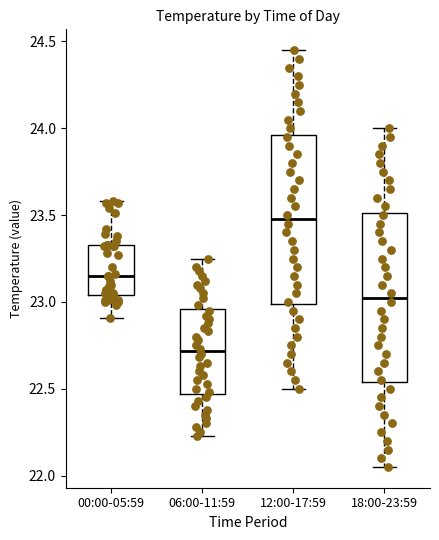

Reading left to right, read every box against the y-axis: the position of its median line, the range the box covers, and the ends of its whiskers. The values are not printed on the chart, so give them approximately, as read against the axis.

00:00-05:59: median 23.15, box 23.05 to 23.35, whiskers 22.90 to 23.60
06:00-11:59: median 22.70, box 22.45 to 22.95, whiskers 22.25 to 23.25
12:00-17:59: median 23.50, box 23.00 to 23.95, whiskers 22.50 to 24.45
18:00-23:59: median 23.05, box 22.55 to 23.50, whiskers 22.05 to 24.00